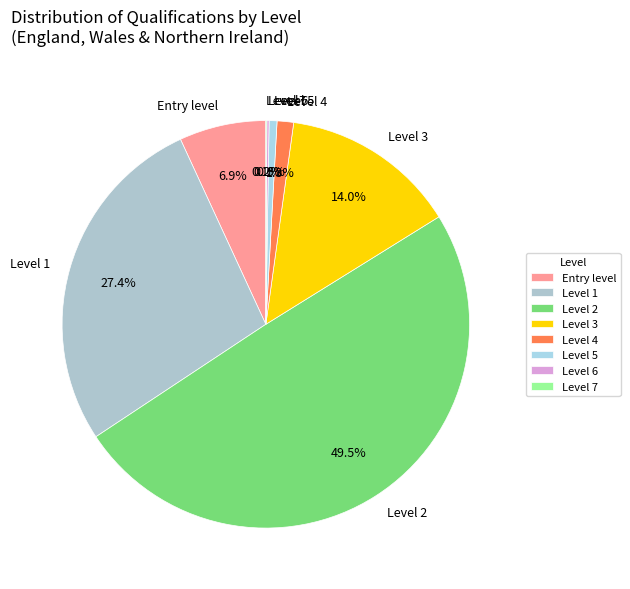

Does Level 4 account for over 50% of the chart?

No